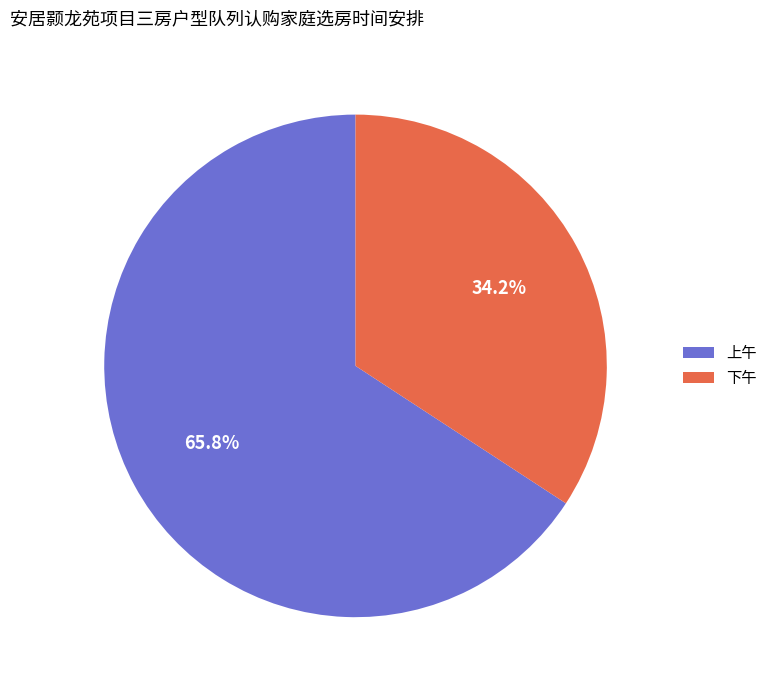

How many slices are in this pie chart?

2